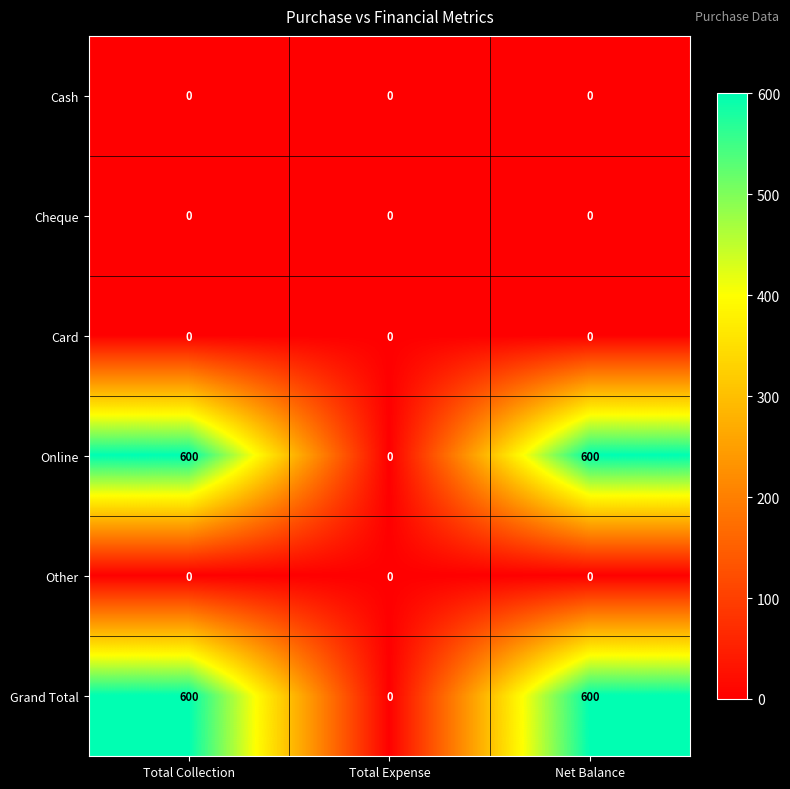

What is the total value across all series at Net Balance?

1200